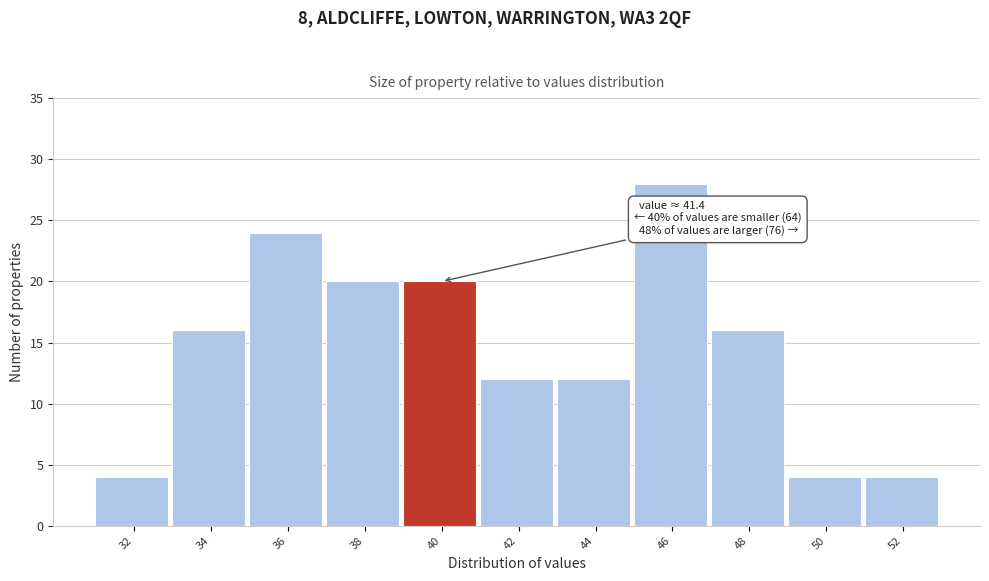

Reading right to left, extract all data points from this chart.

52=4	50=4	48=16	46=28	44=12	42=12	40=20	38=20	36=24	34=16	32=4